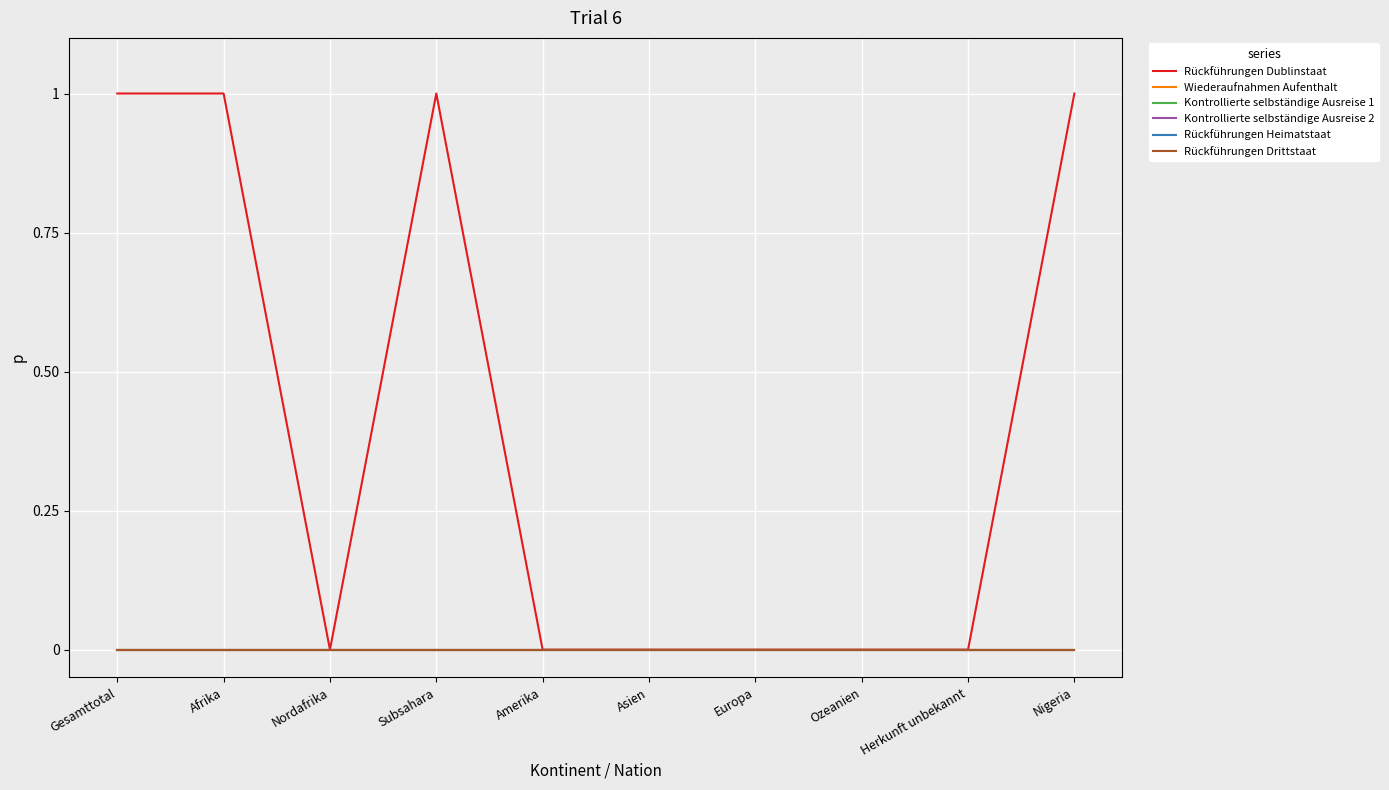

Is this an area chart (filled region under the line)?

No